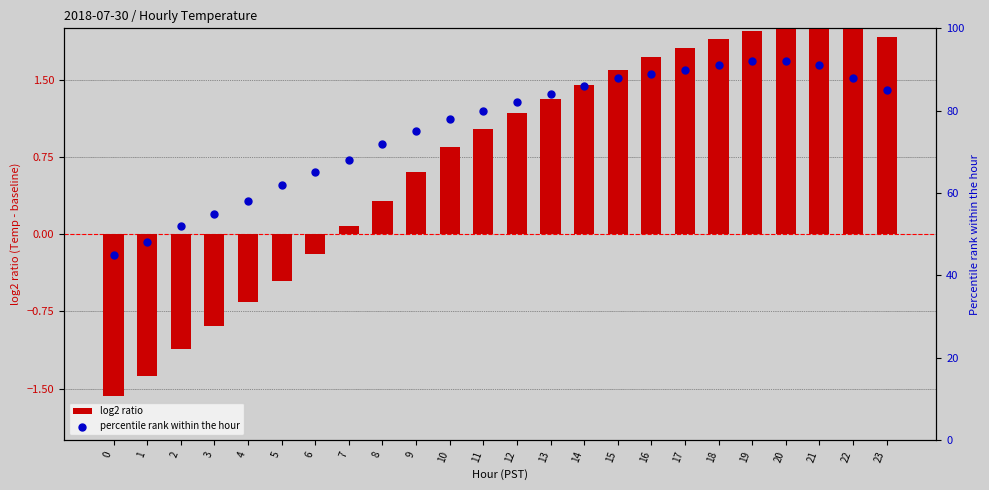

Which series has the widest spread of Y values?

percentile rank within the hour